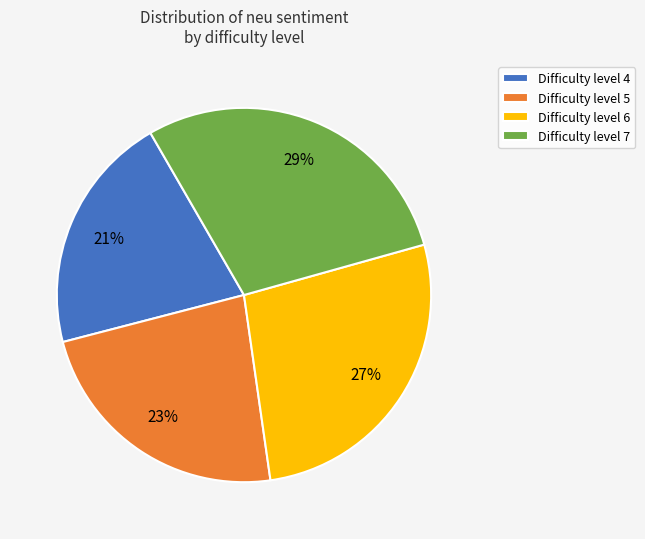

The Difficulty level 6 slice represents 27% of the pie. True or false?

True